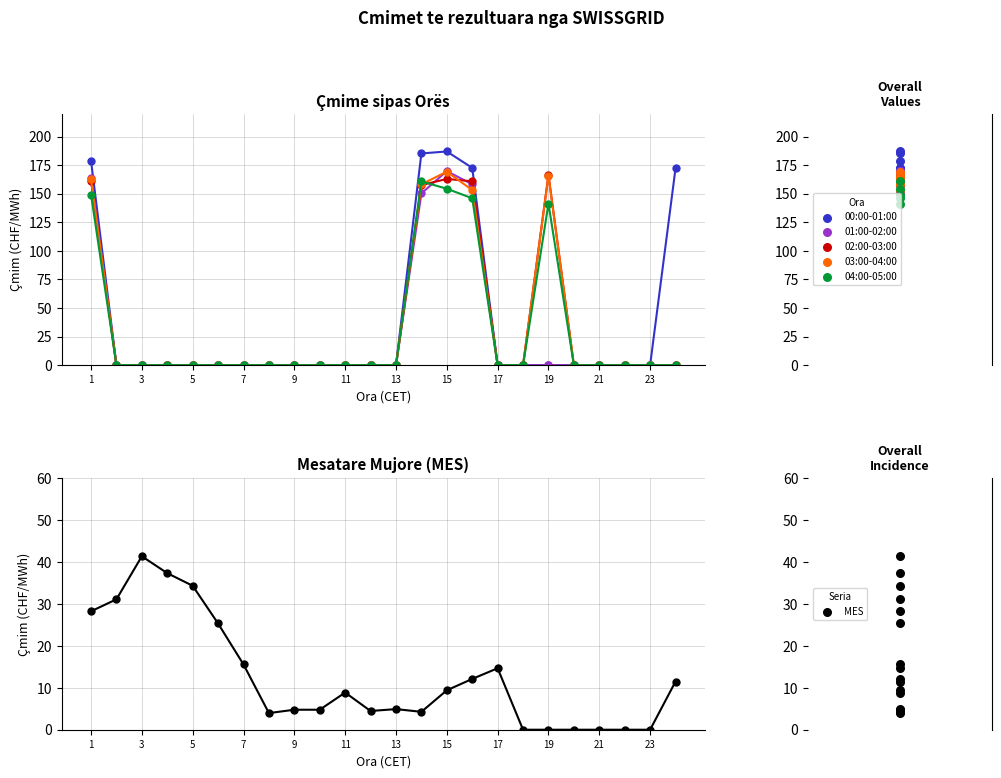

At how many categories does at least one series exceed 43?

6